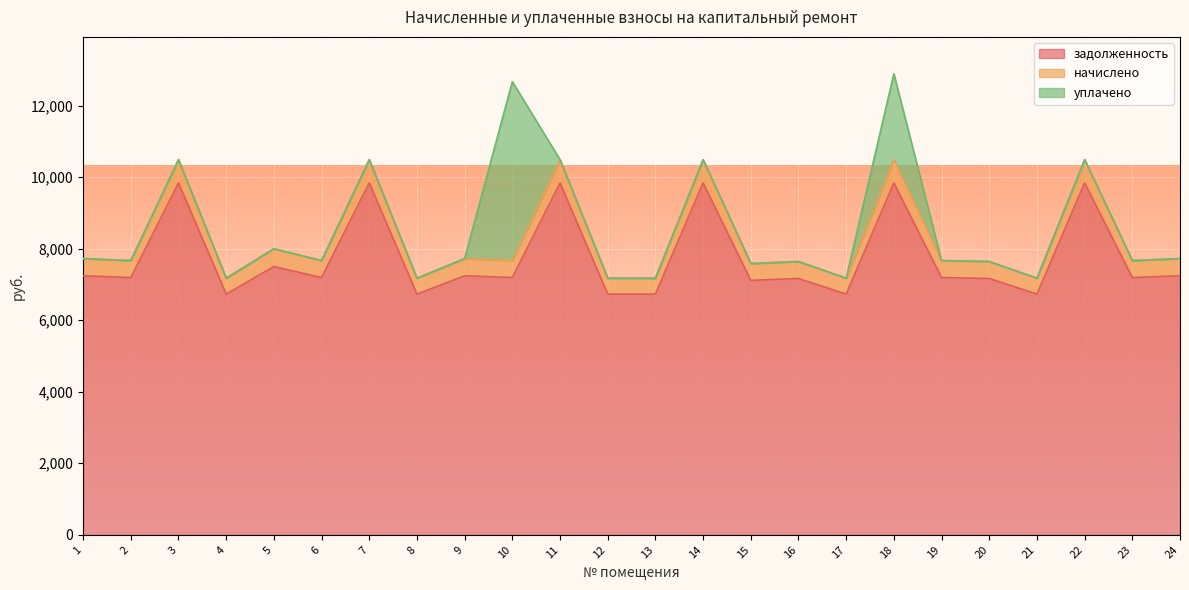

What is the difference between the maximum and minimum values in the задолженность series?

3107.3